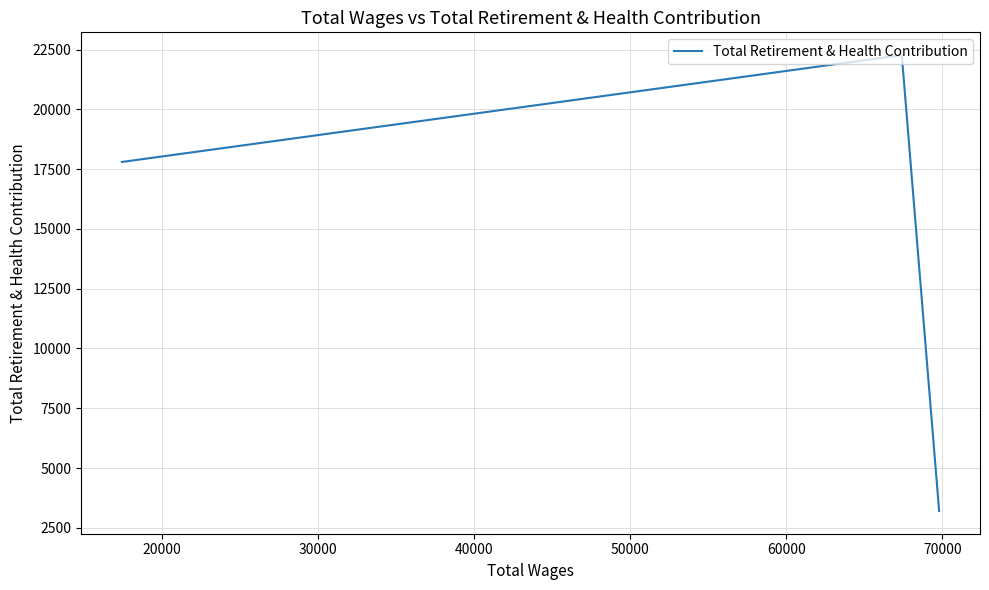

What is the difference between the maximum and second lowest values?

4468